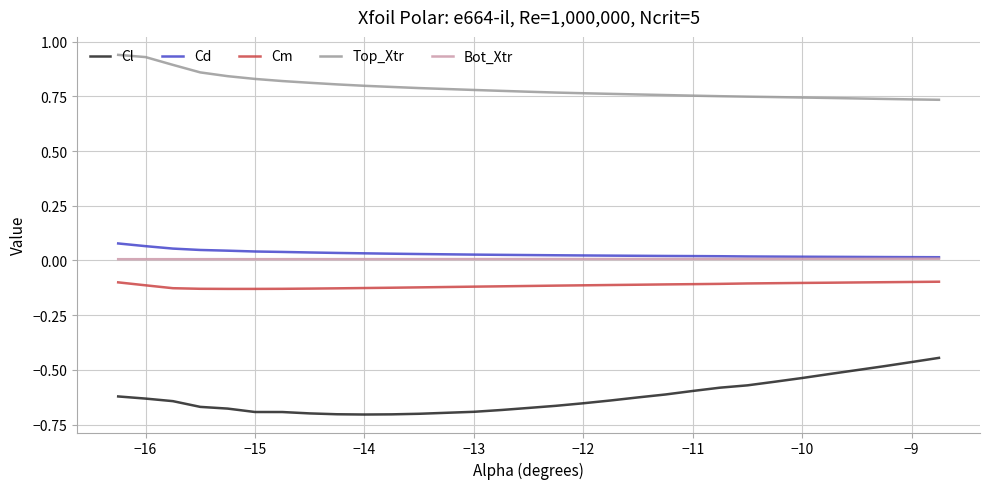

True or false: Top_Xtr and Cl cross at least once.

False